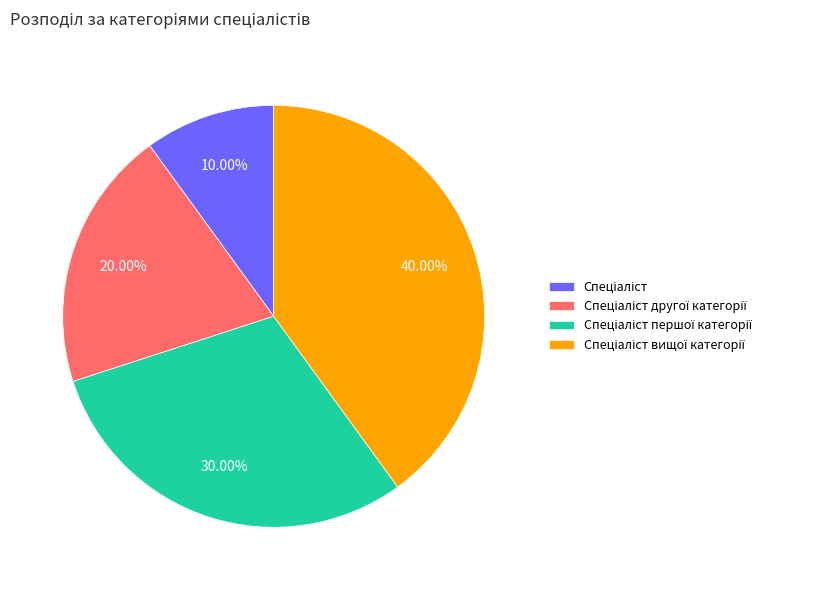

Is there a majority slice in this chart?

No